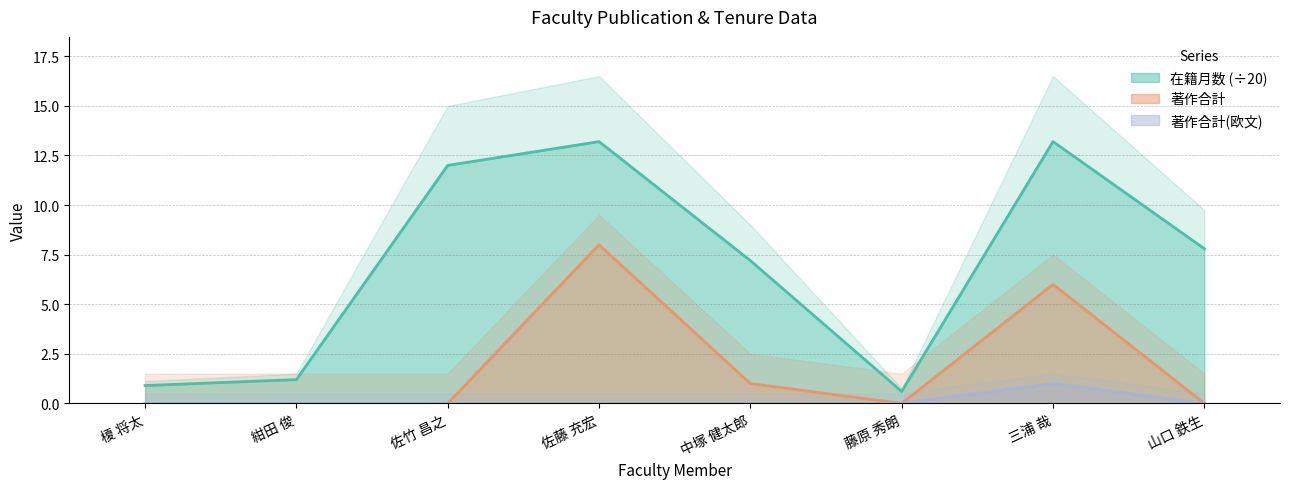

Which series has the widest spread of values?

在籍月数